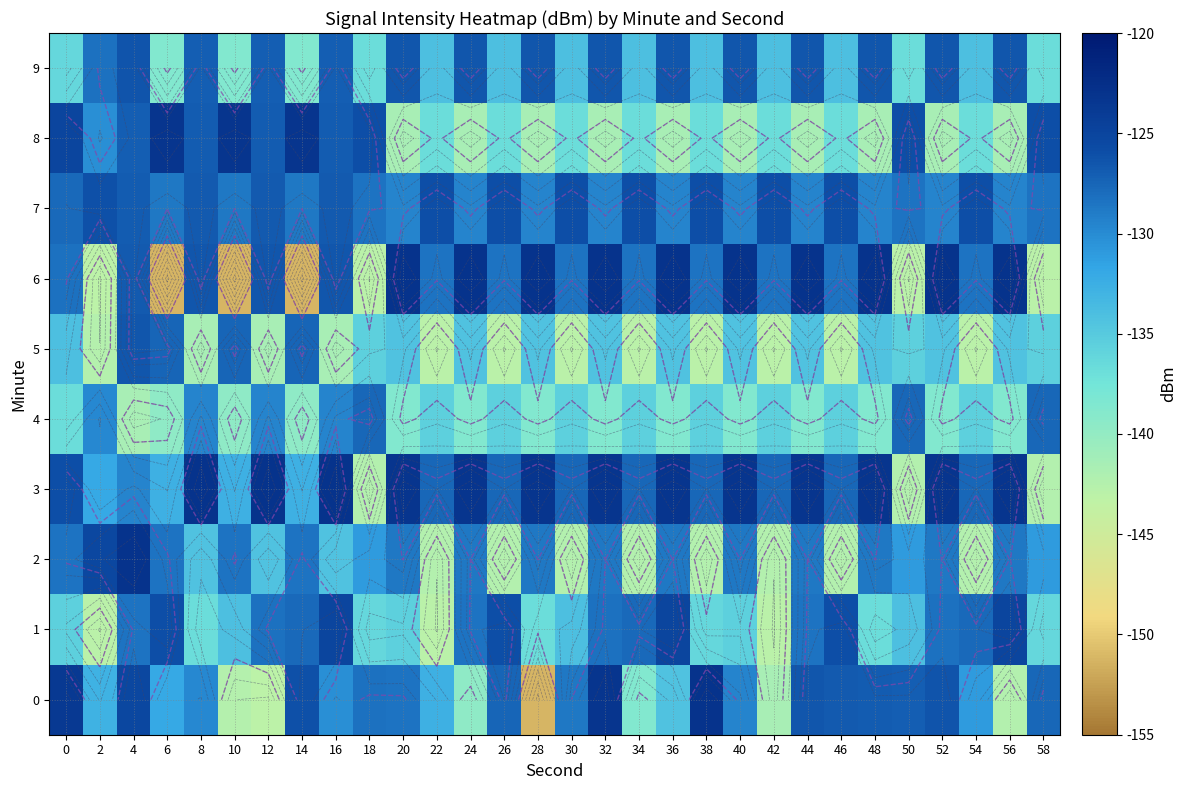

What is the smallest value displayed?

-151.2